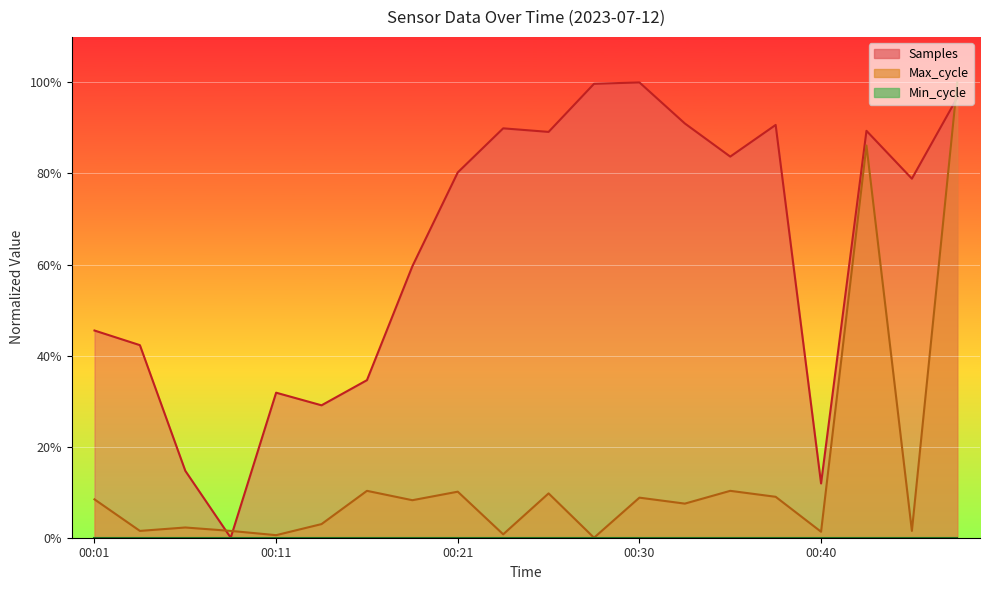

Reading left to right, transcribe all the data shown in this chart.

Samples: 45.5	42.3	14.7	0.0	31.9	29.1	34.6	59.6	80.2	89.9	89.1	99.7	100.0	91.0	83.7	90.7	11.9	89.4	78.9	96.7
Max_cycle: 8.4	1.5	2.2	1.5	0.6	3.0	10.3	8.2	10.1	0.7	9.7	0.0	8.8	7.5	10.3	9.0	1.3	86.1	1.5	100.0